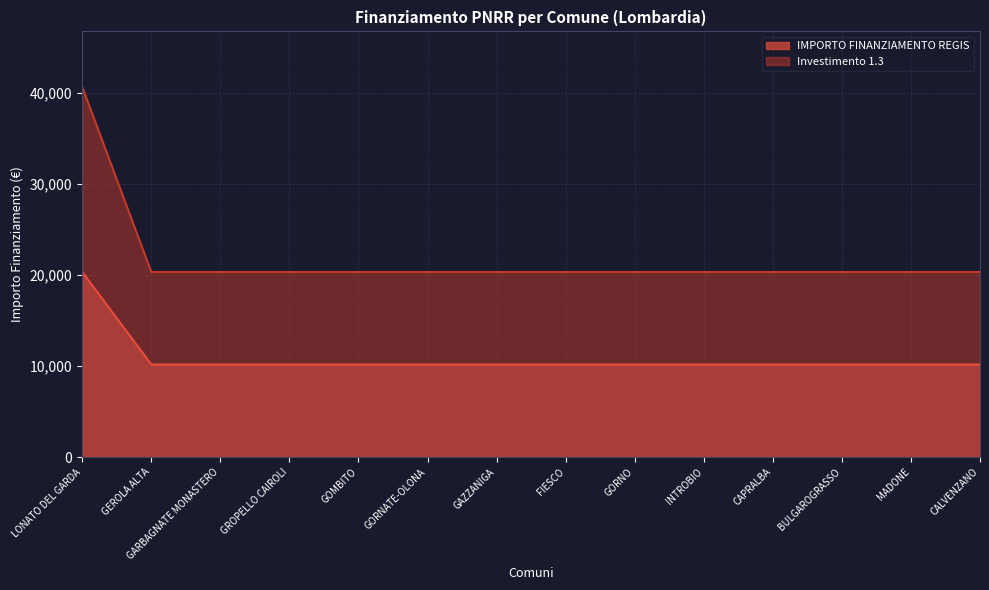

Is it true that Investimento 1.3 equals 20344 at GORNATE-OLONA?

True